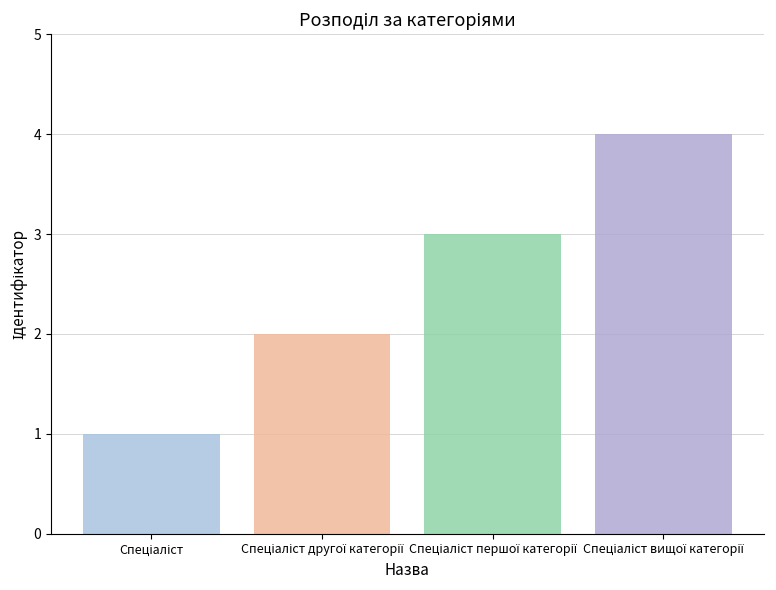

What is the maximum value shown in the chart?

4